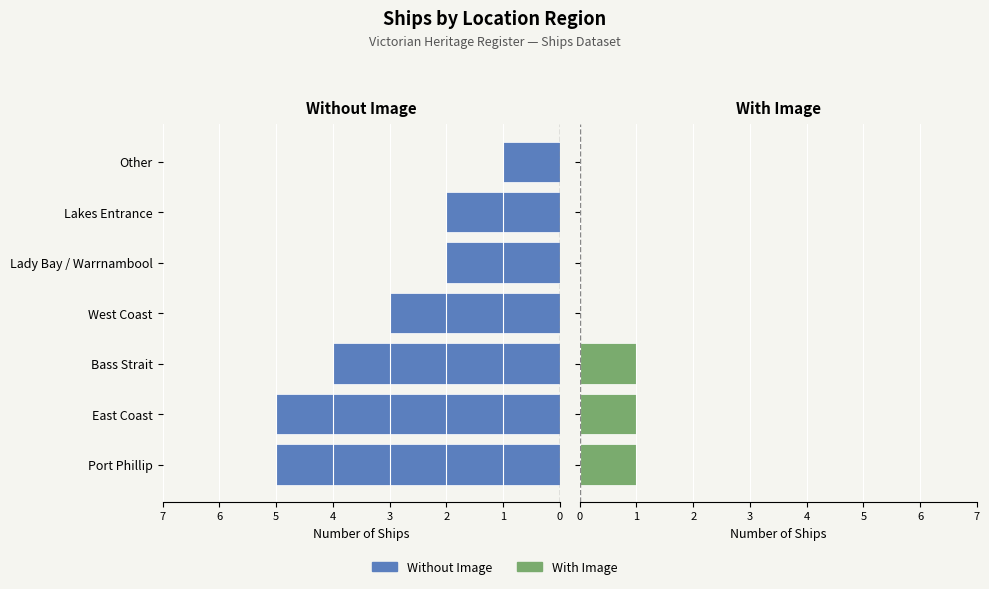

Reading left to right, transcribe all the data shown in this chart.

Without Image: 0=-5	1=-5	2=-4	3=-3	4=-2	5=-2	6=-1
With Image: 0=1	1=1	2=1	3=0	4=0	5=0	6=0